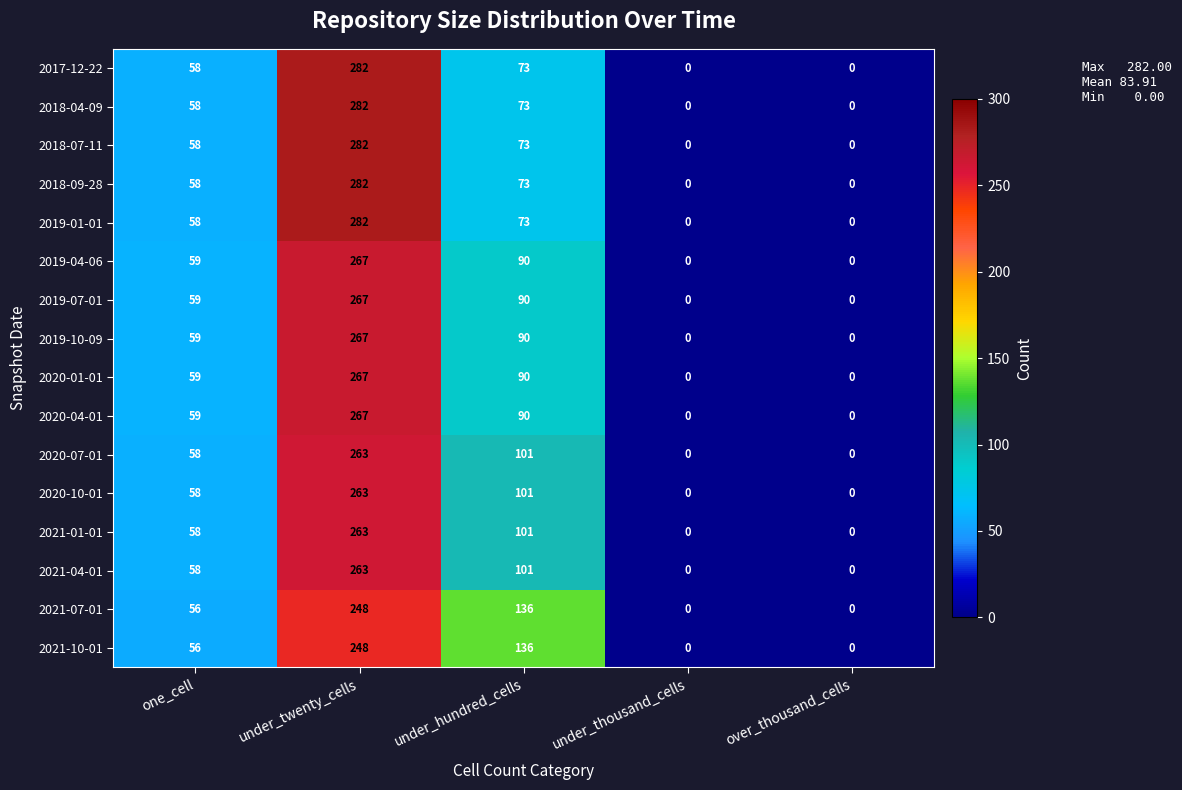

How many data points in 2019-07-01 are less than 59?

2